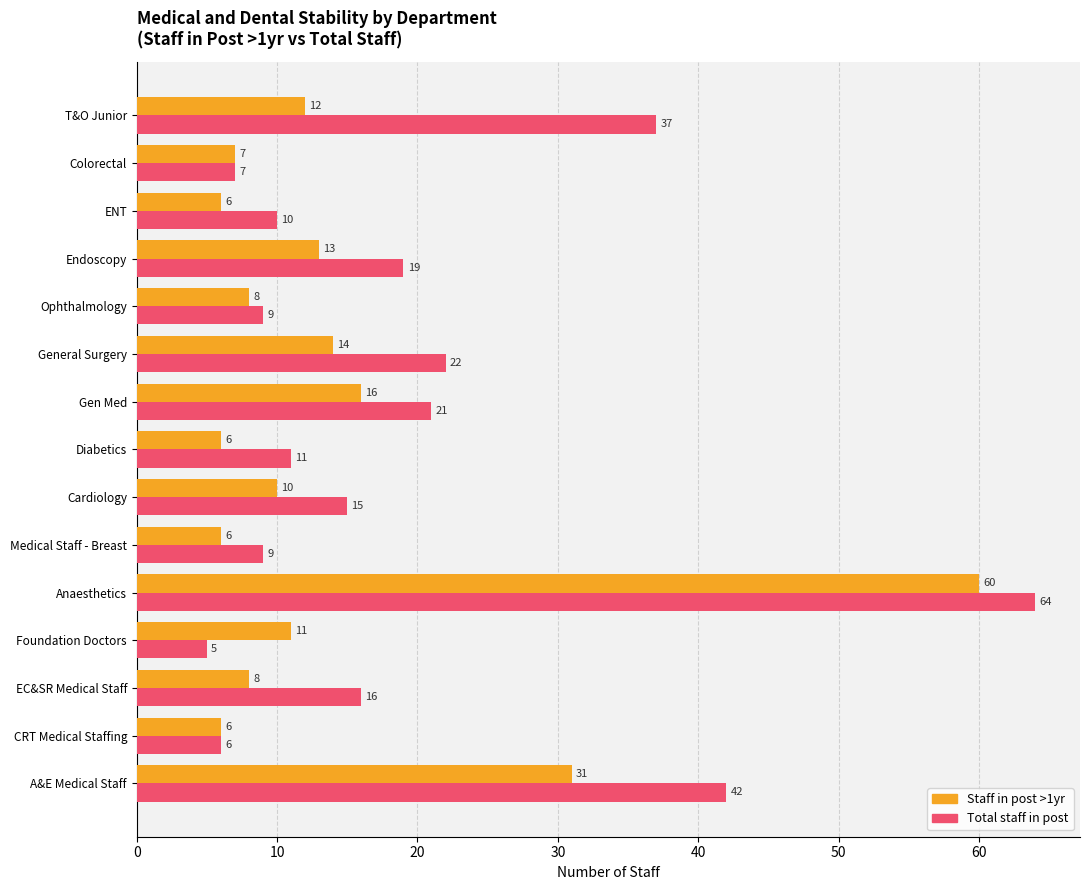

The value of Total staff in post at Foundation Doctors is 5. True or false?

True